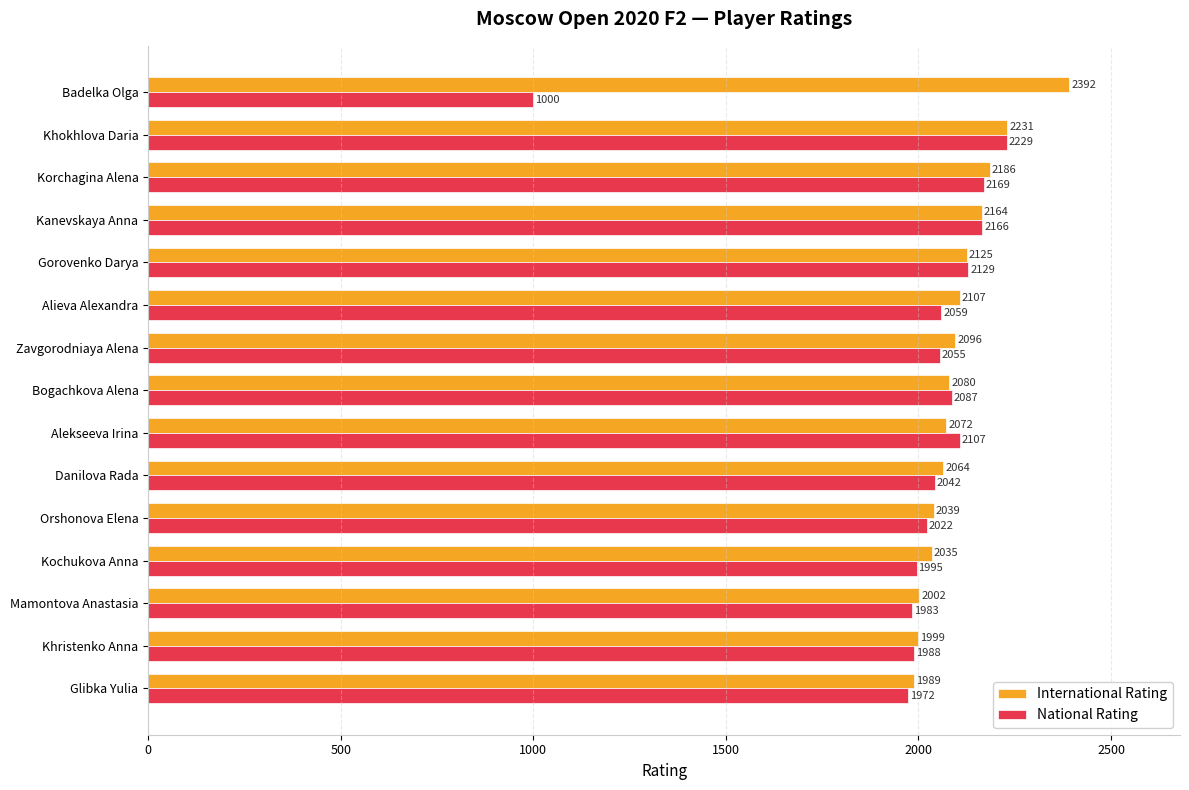

At how many categories does at least one series exceed 2030?

12